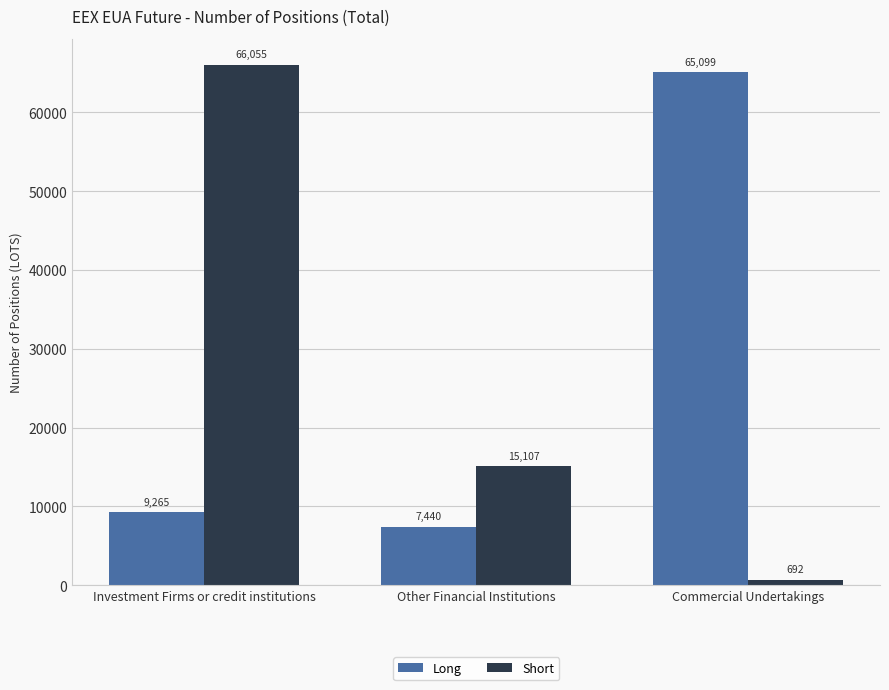

Which series changed the most between Other Financial Institutions and Commercial Undertakings?

Long